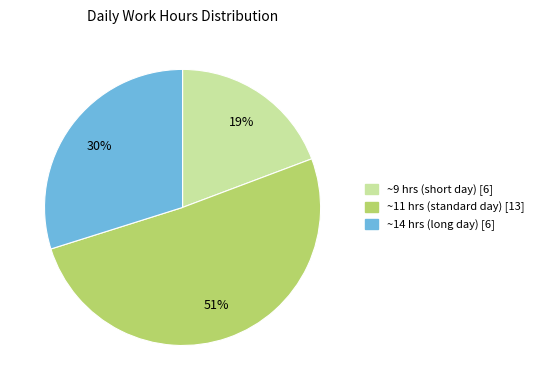

To the nearest percent, what is the difference between the largest and smallest slice percentages?

32%